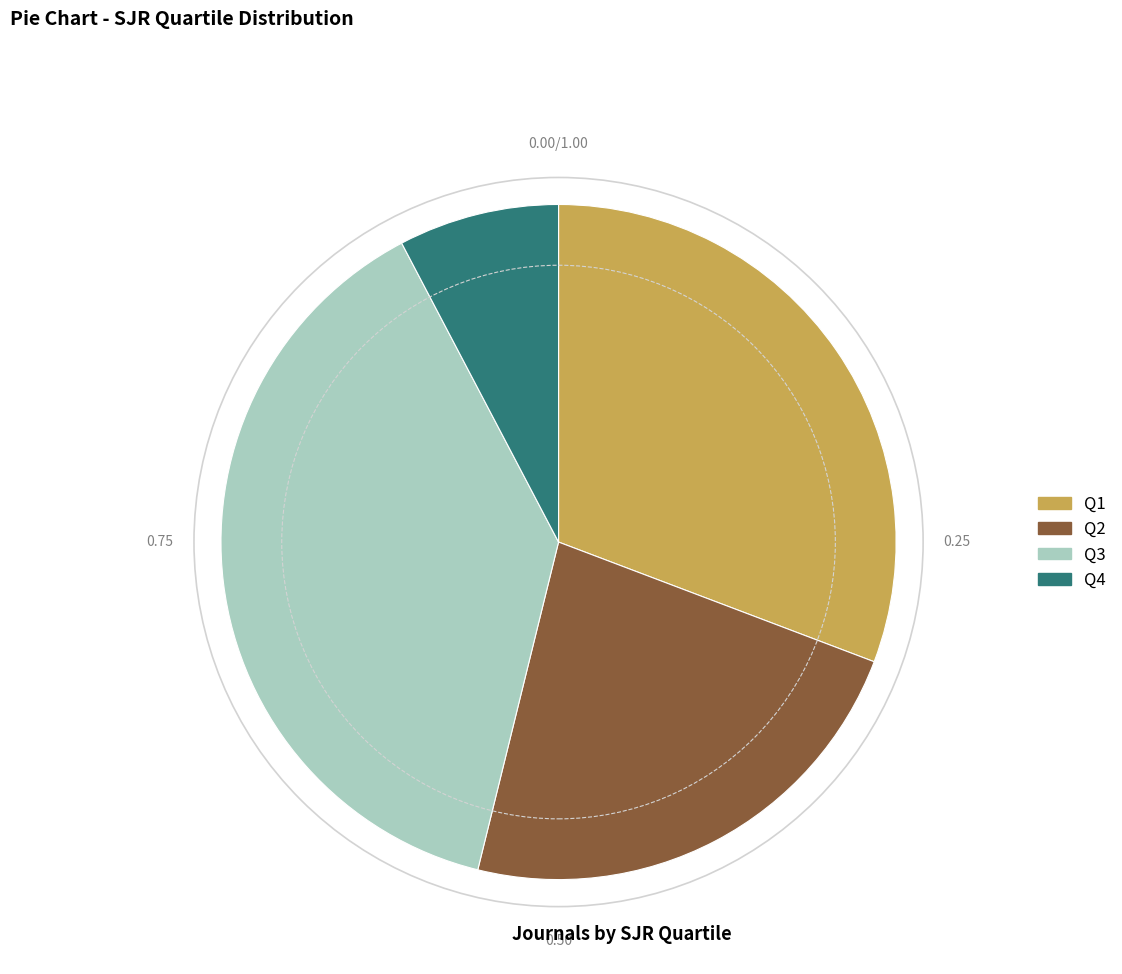

Is it true that Q1 is 31% of the pie?

True